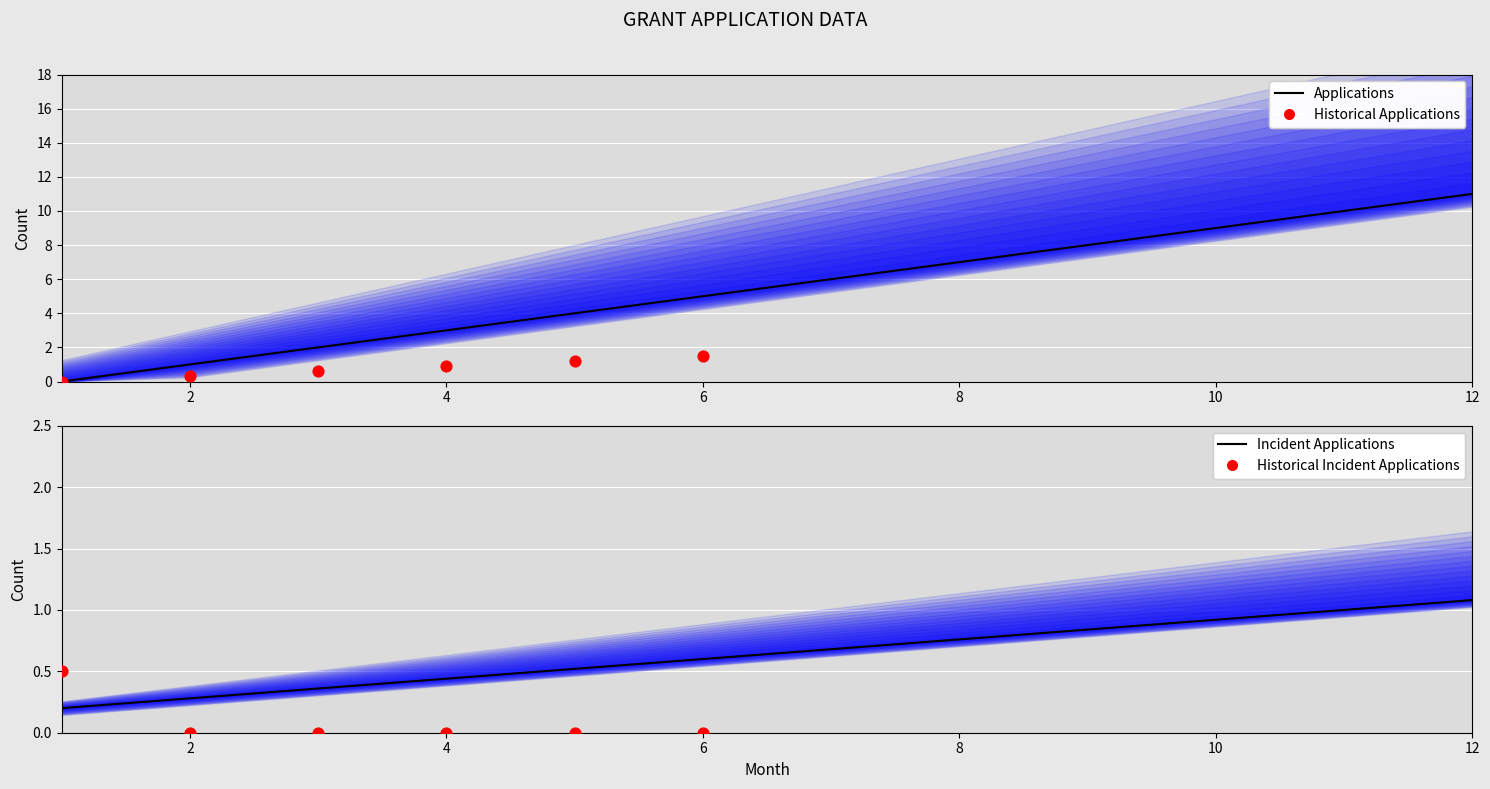

Which series contains the lowest Y value?

Month (col_2)